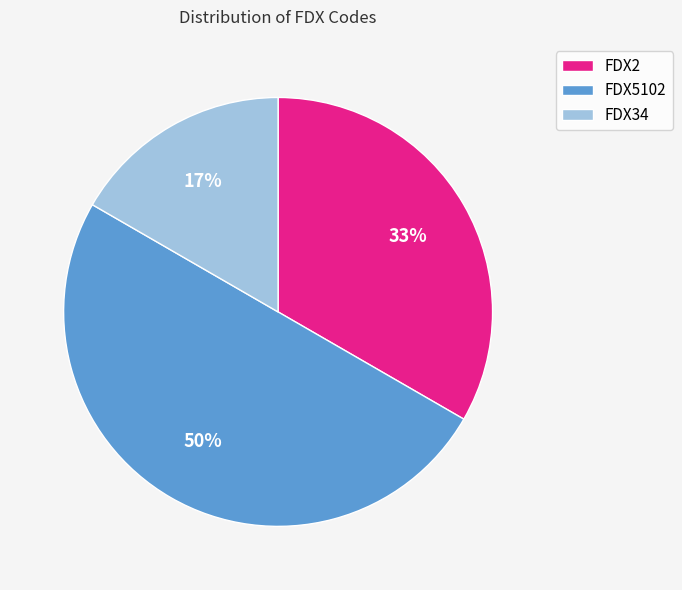

To the nearest percent, what is the difference between the largest and smallest slice percentages?

33%